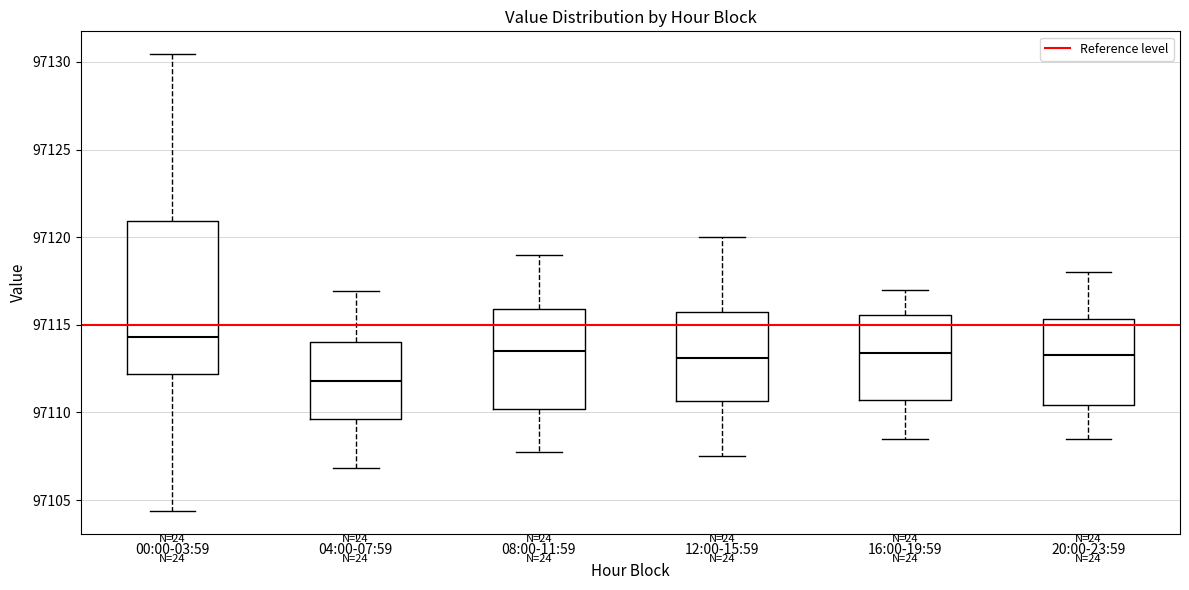

Reading left to right, transcribe this box plot: for each box, give where its median line is, the range the box spans, and where its two whiskers end, as read against the y-axis. The values are not printed on the chart, so give them approximately, as read against the axis.

00:00-03:59: median 97114.5, box 97112.0 to 97121.0, whiskers 97104.5 to 97130.5
04:00-07:59: median 97112.0, box 97109.5 to 97114.0, whiskers 97107.0 to 97117.0
08:00-11:59: median 97113.5, box 97110.0 to 97116.0, whiskers 97108.0 to 97119.0
12:00-15:59: median 97113.0, box 97110.5 to 97116.0, whiskers 97107.5 to 97120.0
16:00-19:59: median 97113.5, box 97110.5 to 97115.5, whiskers 97108.5 to 97117.0
20:00-23:59: median 97113.5, box 97110.5 to 97115.5, whiskers 97108.5 to 97118.0